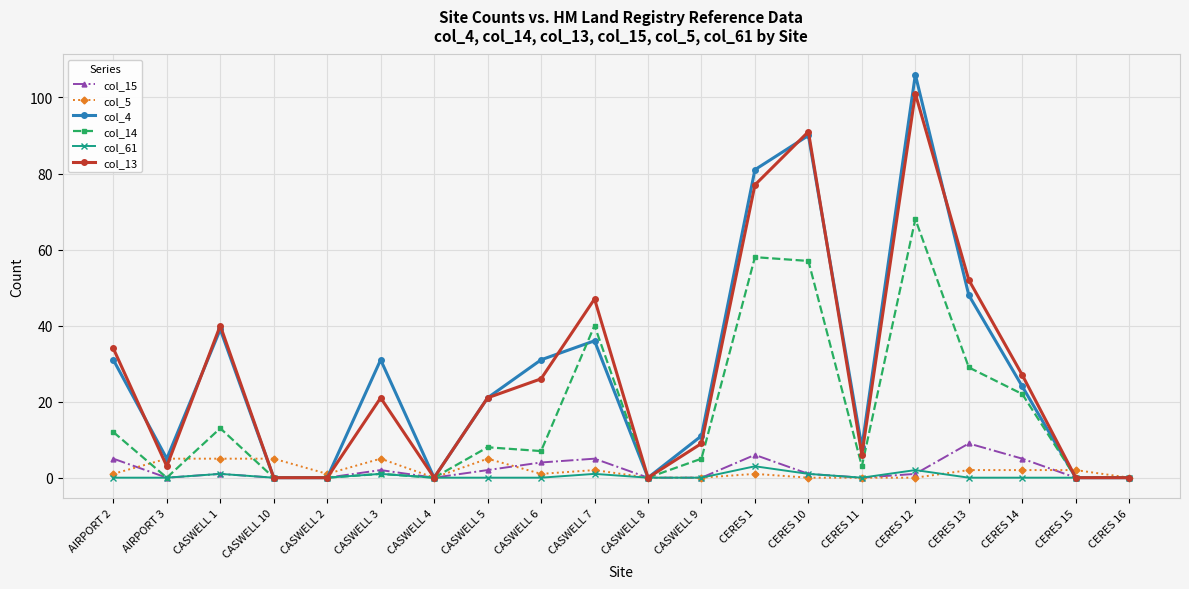

How many interior local peaks does the col_15 series have?

5